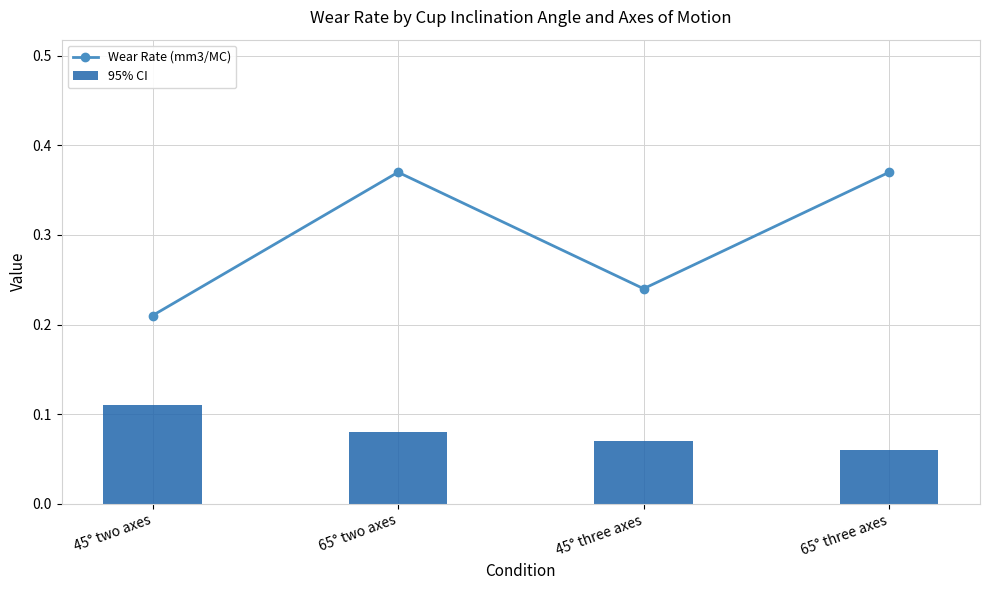

How many distinct data groups are displayed?

2